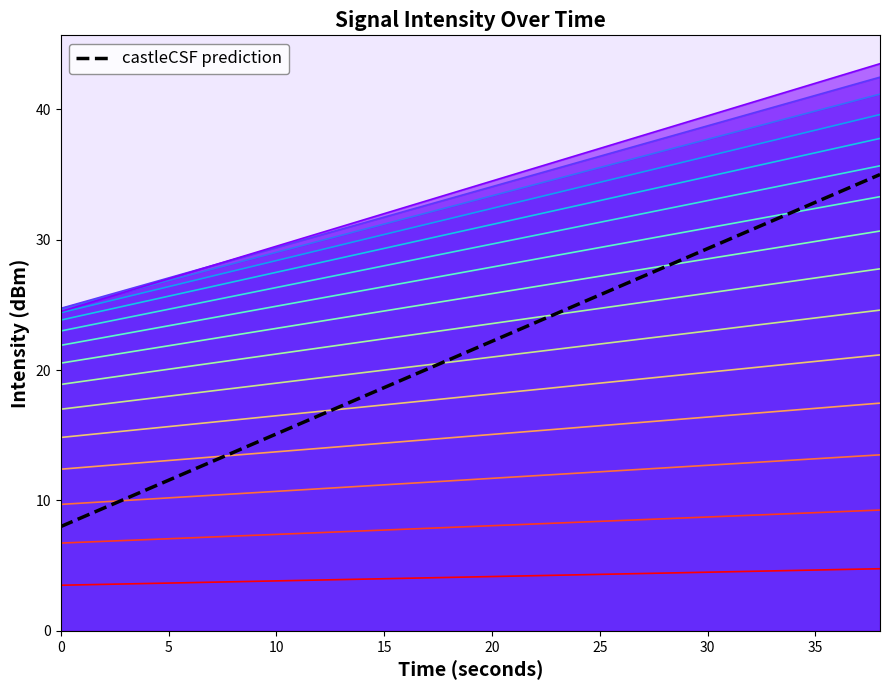

What is the spread (max minus min) of values at 0?

21.2